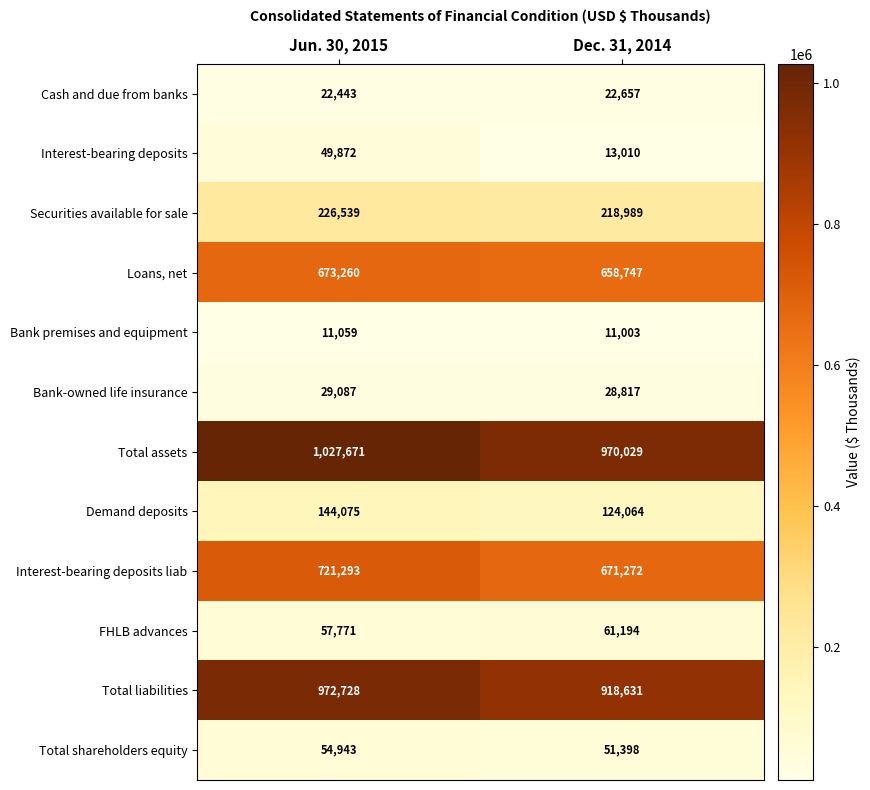

What is the average value of the Bank-owned life insurance series?

28952